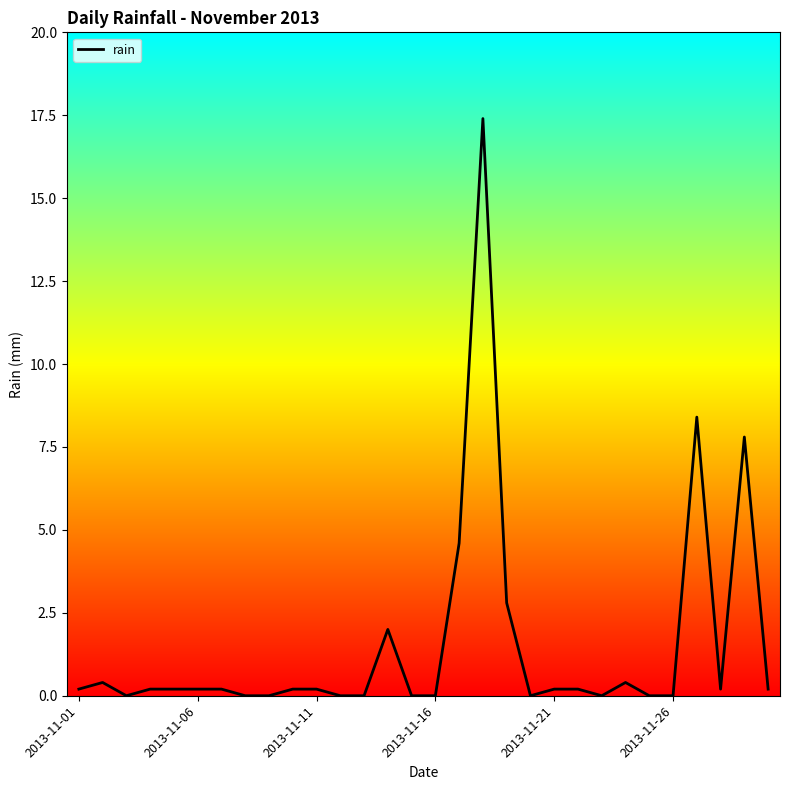

What is the maximum value shown in the chart?

17.4